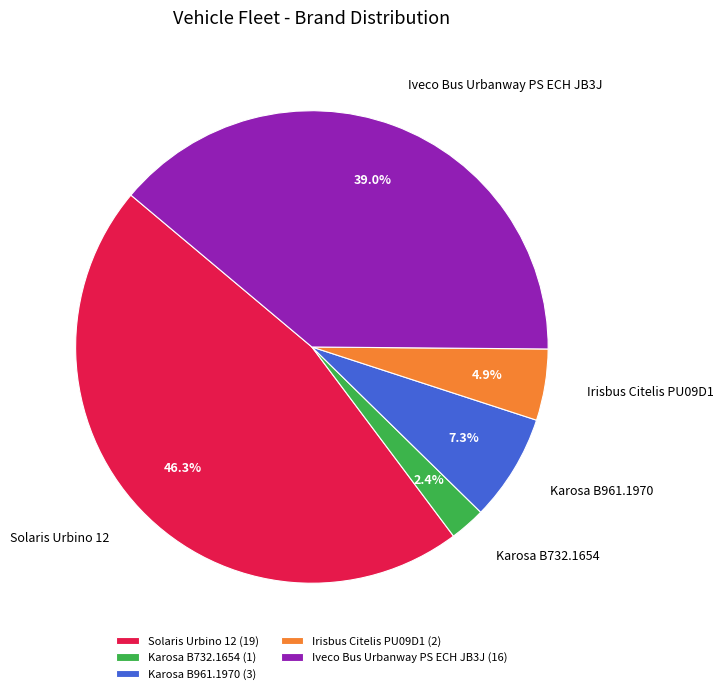

Does Karosa B732.1654 represent more than half of the total?

No